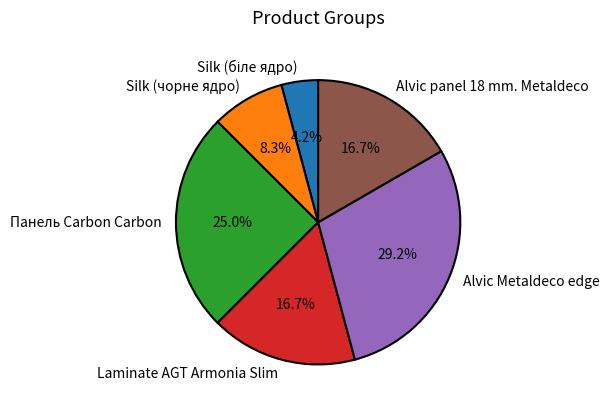

Is it true that Laminate AGT Armonia Slim is 10% of the pie?

False